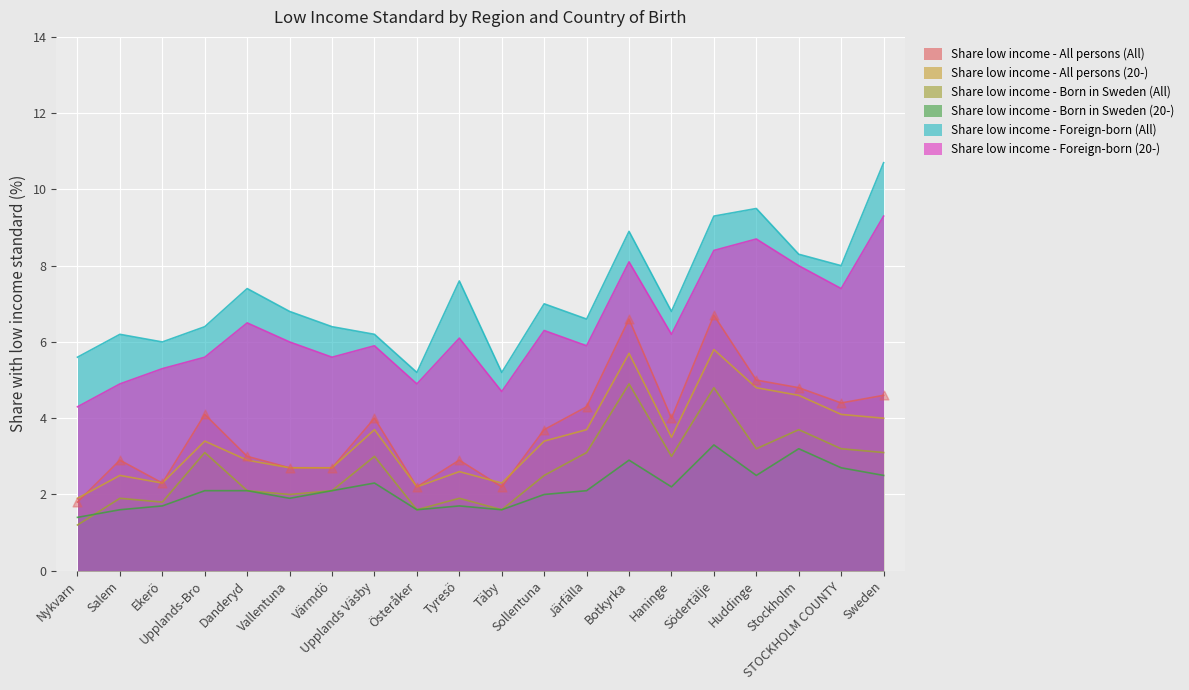

Which series has the largest Y range (max minus min)?

Share low income - Foreign-born (All)